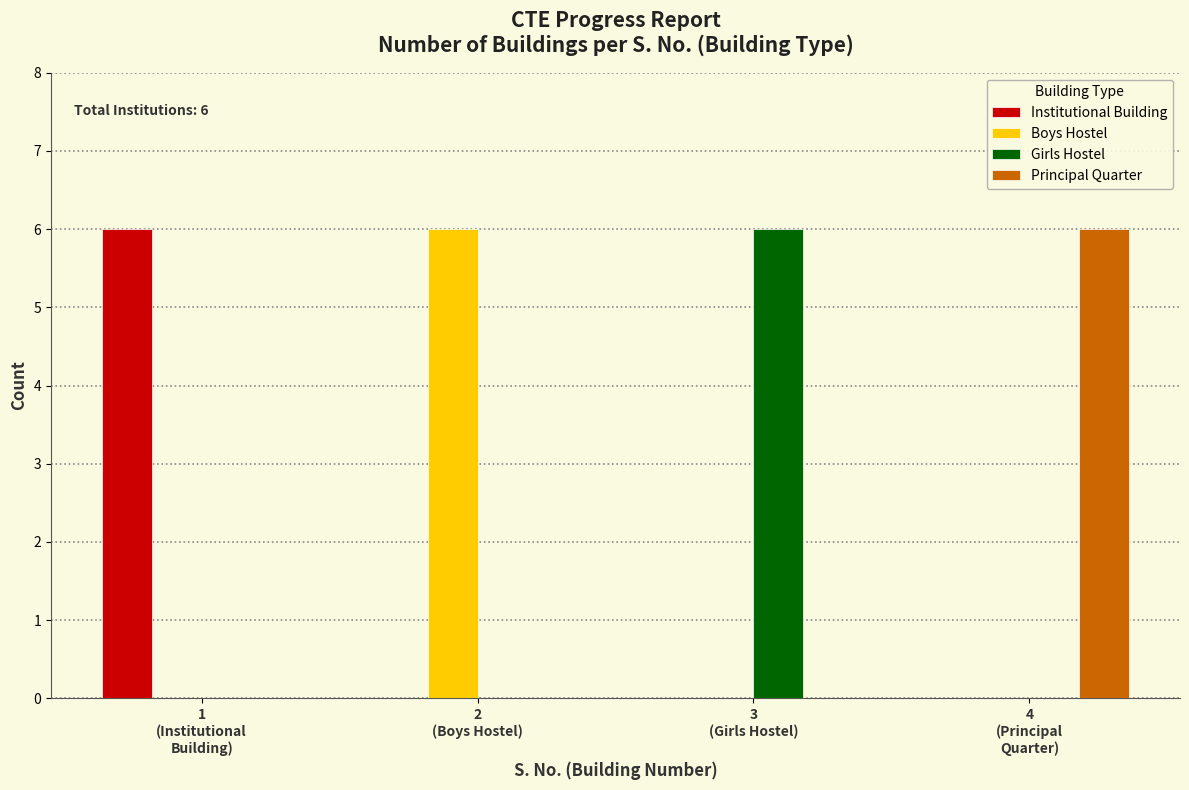

What is the maximum value for Institutional Building?

6